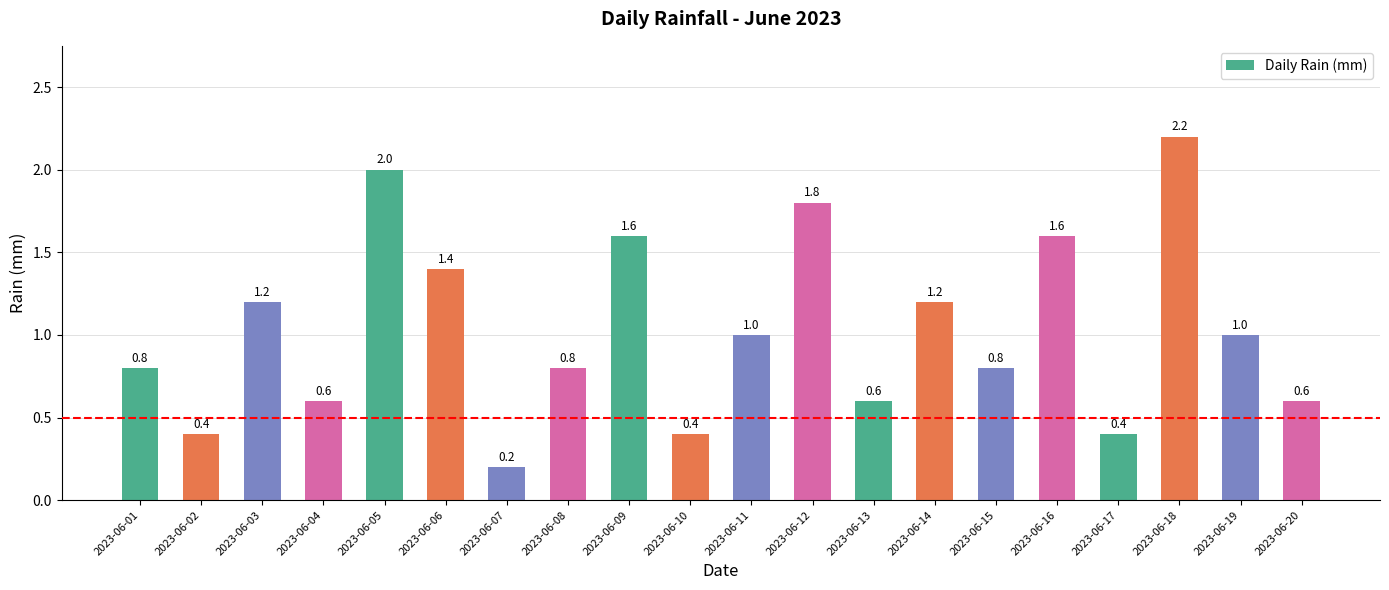

What is the difference between the maximum and second lowest values?

1.8